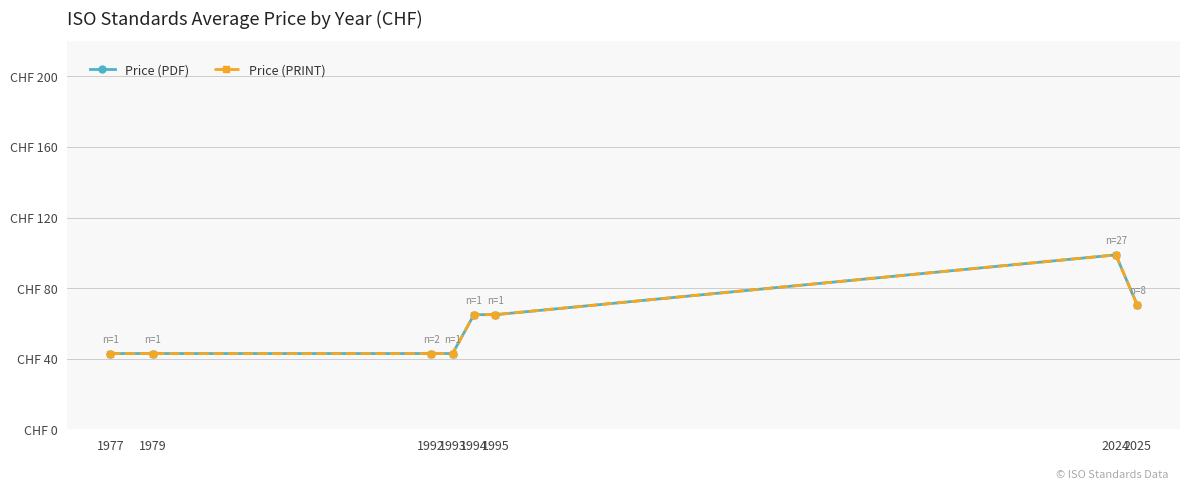

True or false: Price (PRINT) and Price (PDF) cross at least once.

False